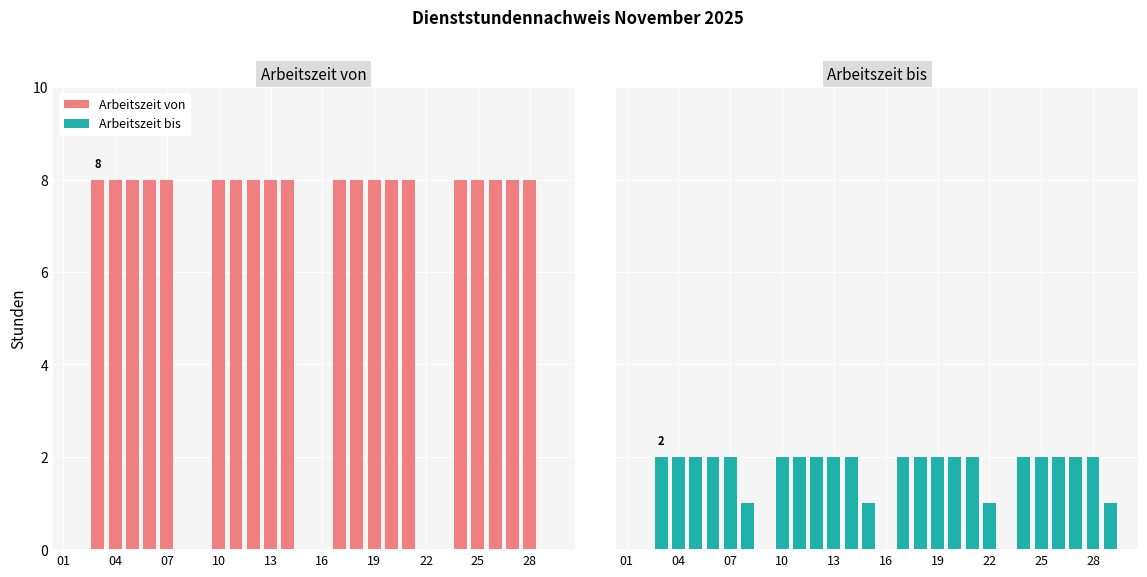

What are all the series names shown in the legend?

Arbeitszeit von, Arbeitszeit bis